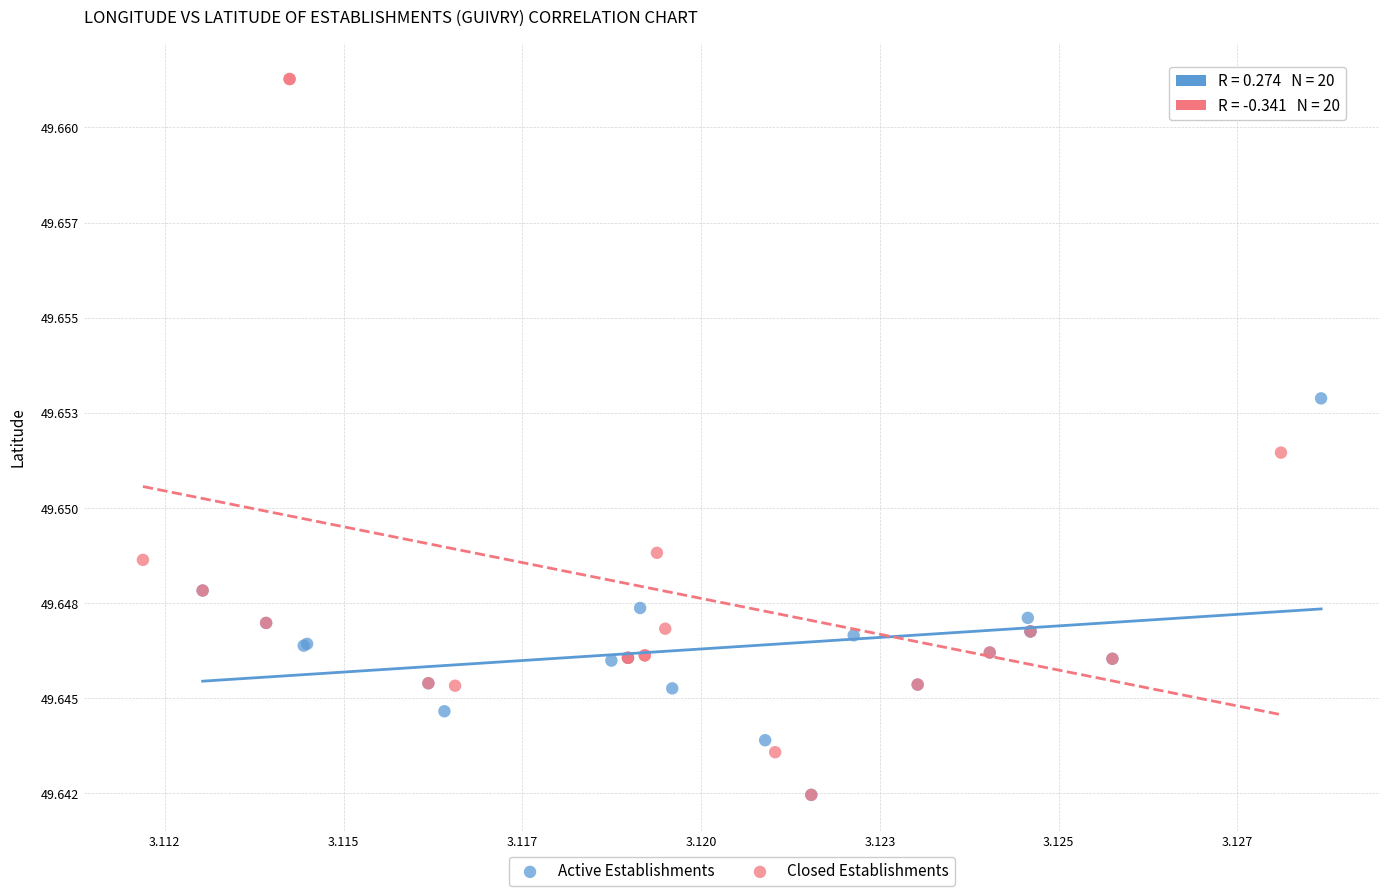

Which series has the widest spread of Y values?

Closed Establishments